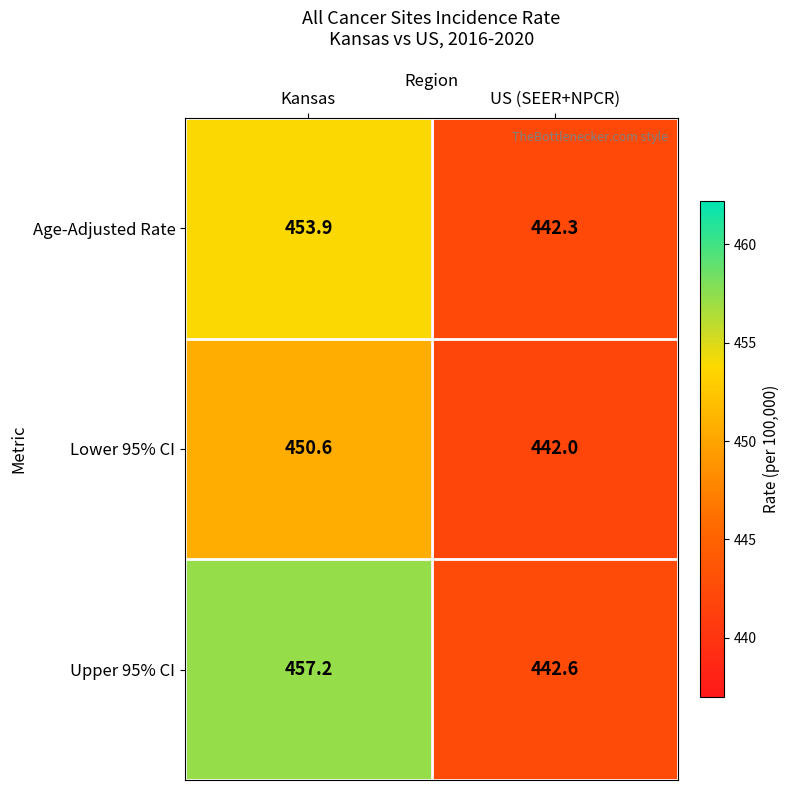

Reading right to left, list all the values displayed in this chart.

Age-Adjusted Rate: 442.3	453.9
Lower 95% CI: 442.0	450.6
Upper 95% CI: 442.6	457.2